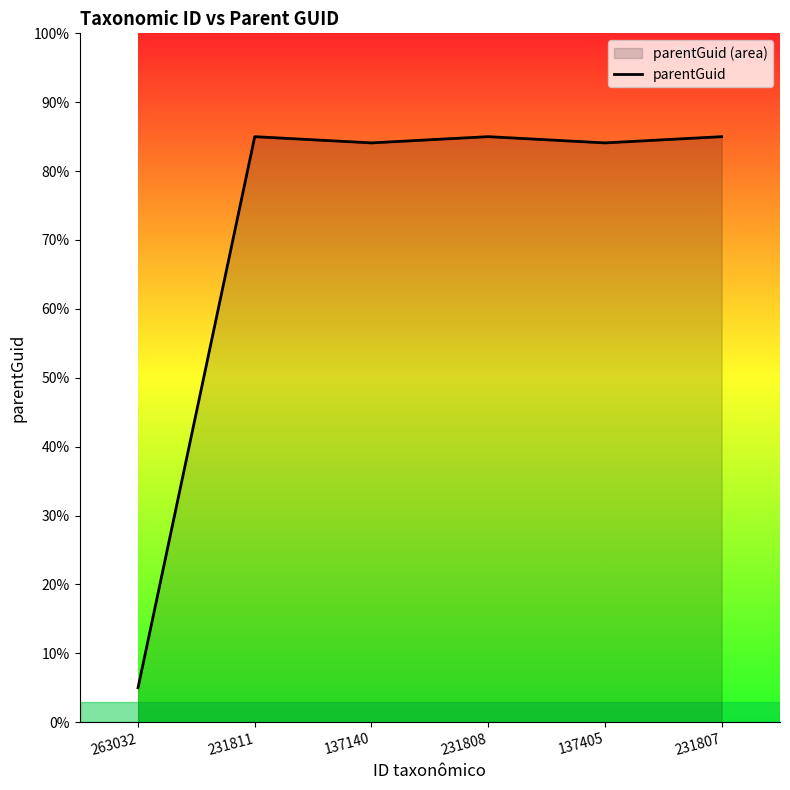

What position from the left is 137405?

5